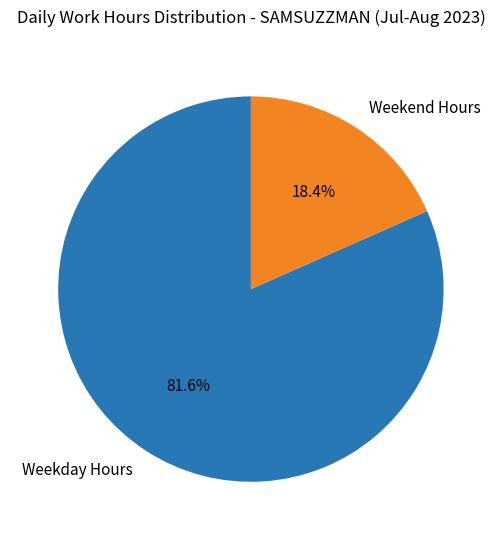

How many segments does this pie chart have?

2